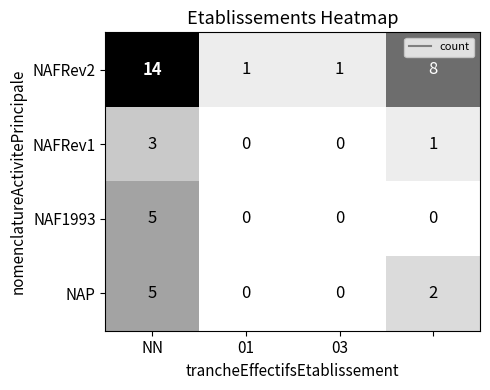

What is the difference between the maximum and second lowest values in the NAP series?

5